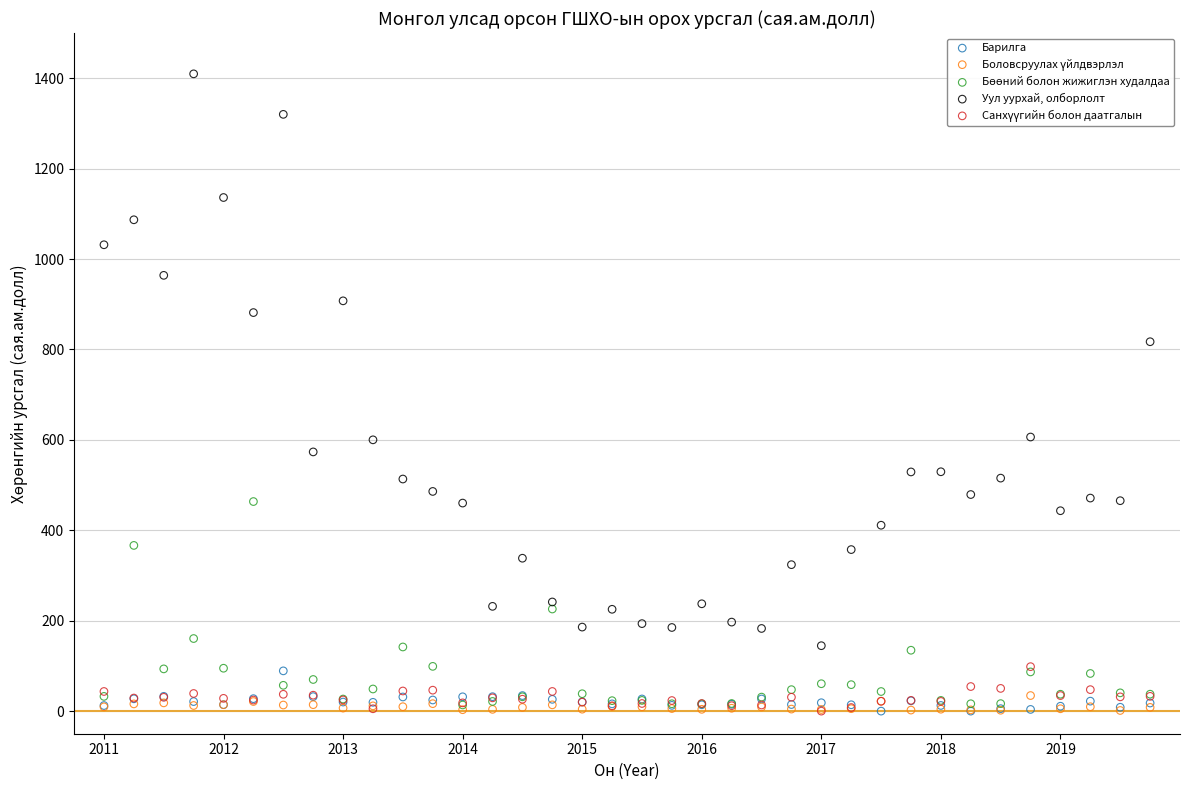

Which series reaches the maximum Y coordinate?

Уул уурхай, олборлолт